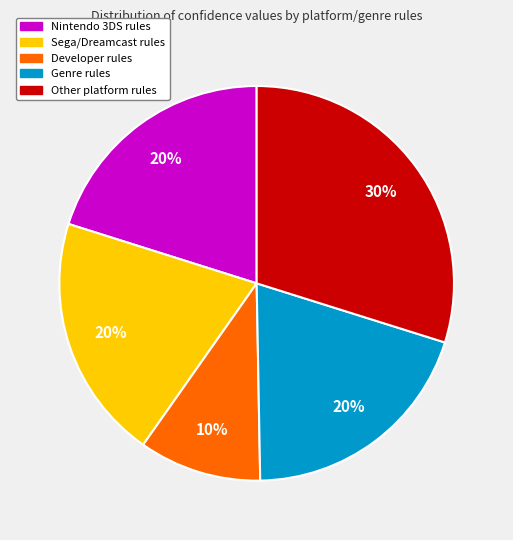

Do Developer rules and Sega/Dreamcast rules together represent more than half of the pie?

No